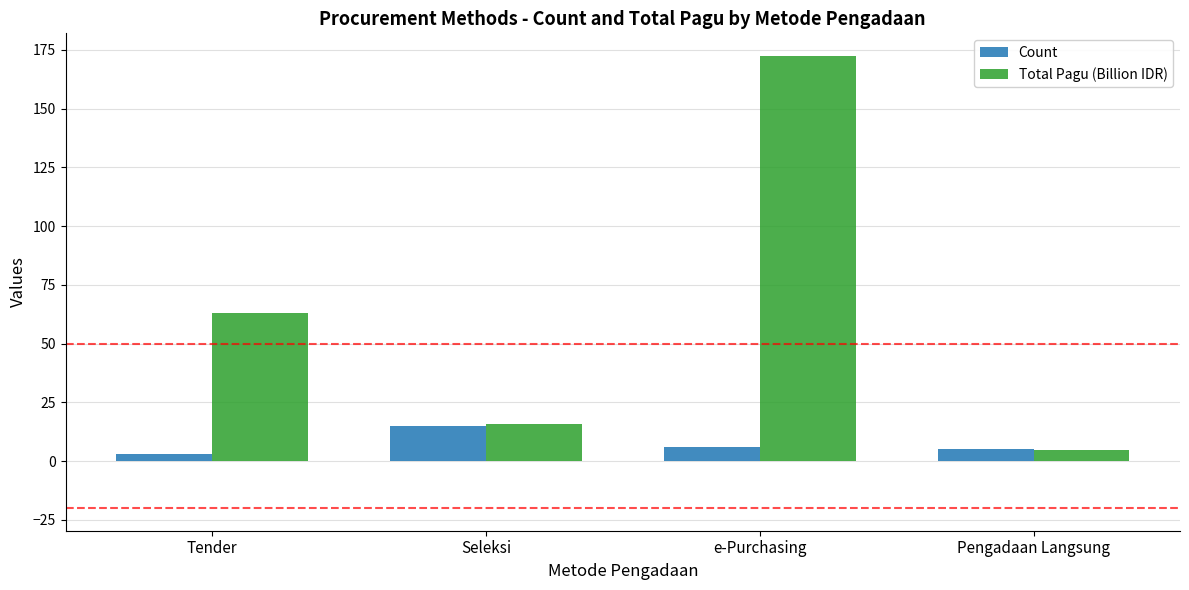

What is the total value across all series at Seleksi?

31.0